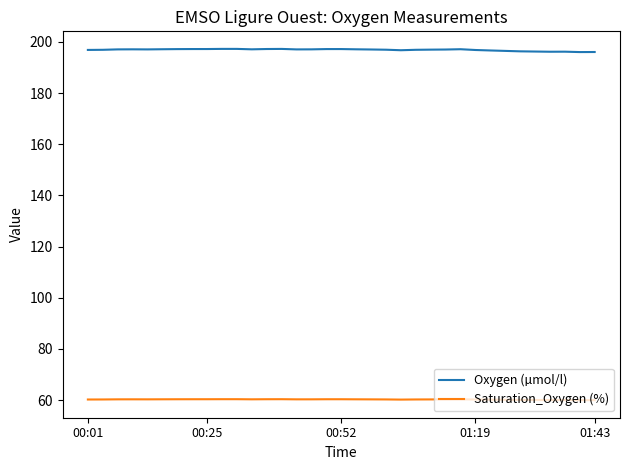

True or false: Saturation_Oxygen (%) and Oxygen (µmol/l) intersect in this chart.

False